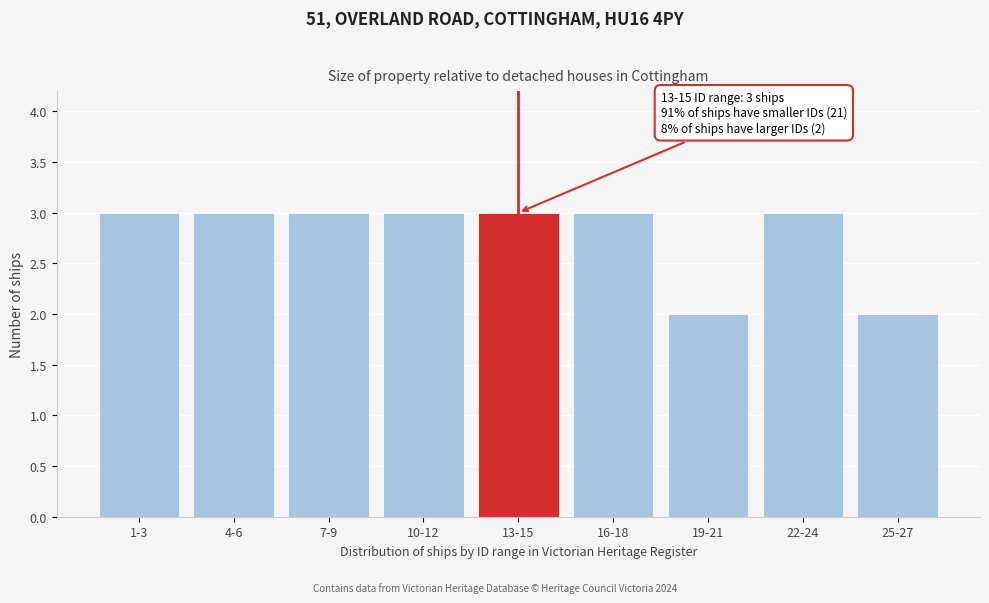

Reading left to right, transcribe all the data shown in this chart.

1-3=3	4-6=3	7-9=3	10-12=3	13-15=3	16-18=3	19-21=2	22-24=3	25-27=2